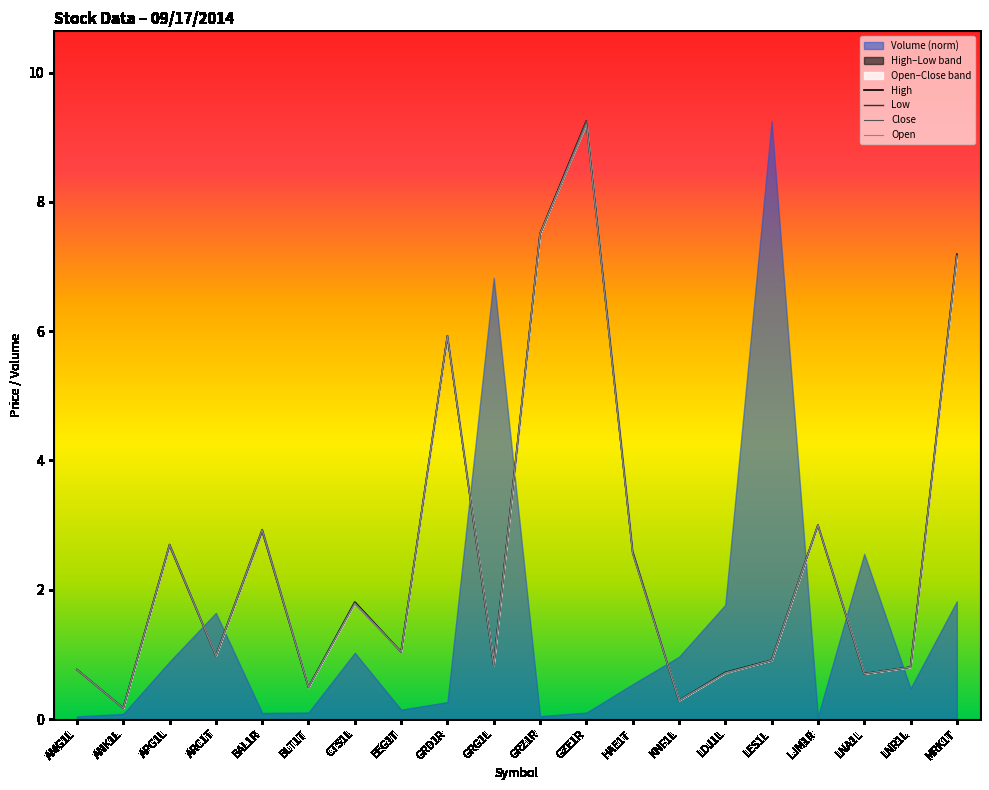

Where is the first local minimum for Close?

ANK1L